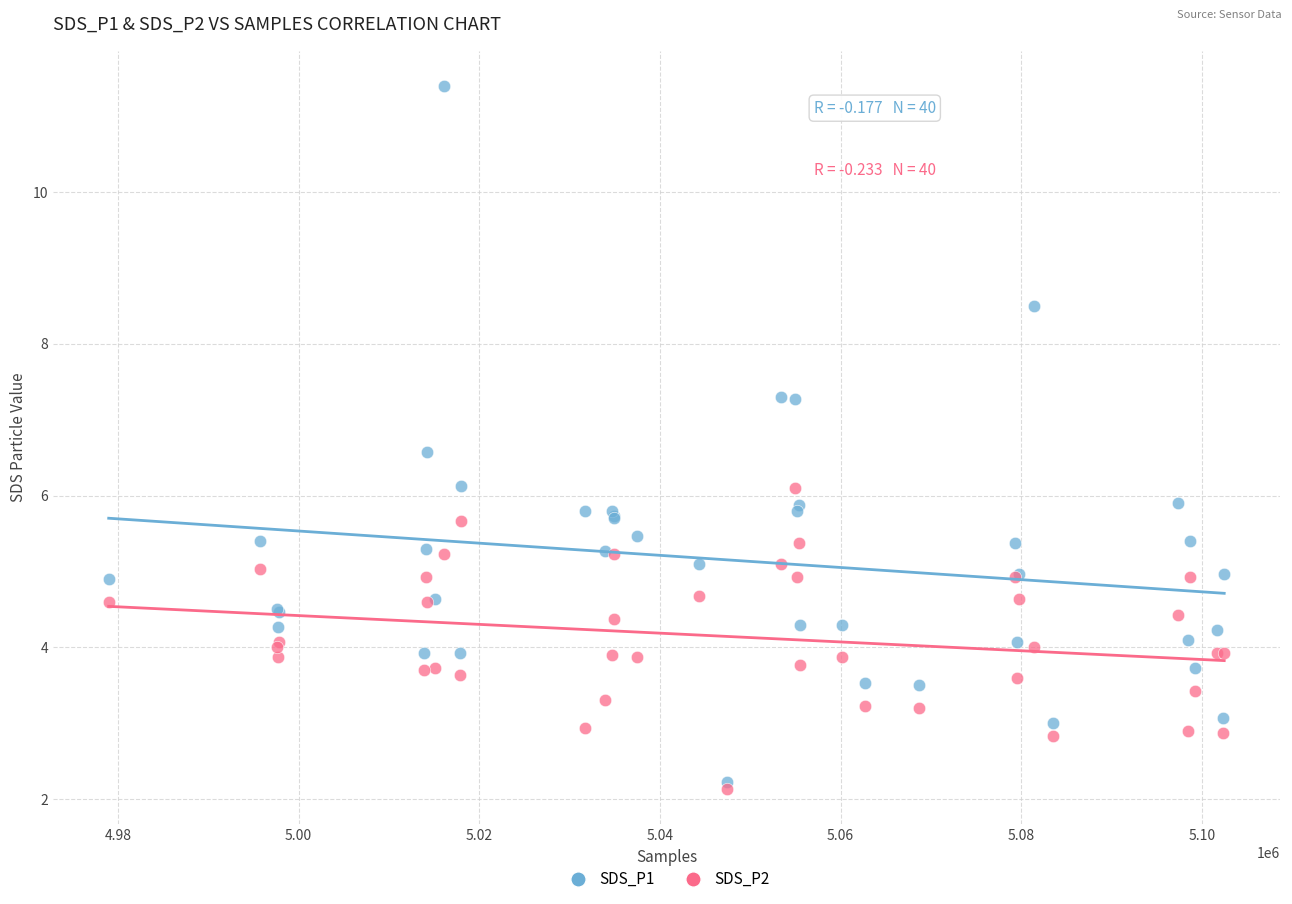

What are all the series names shown in the legend?

SDS_P1, SDS_P2